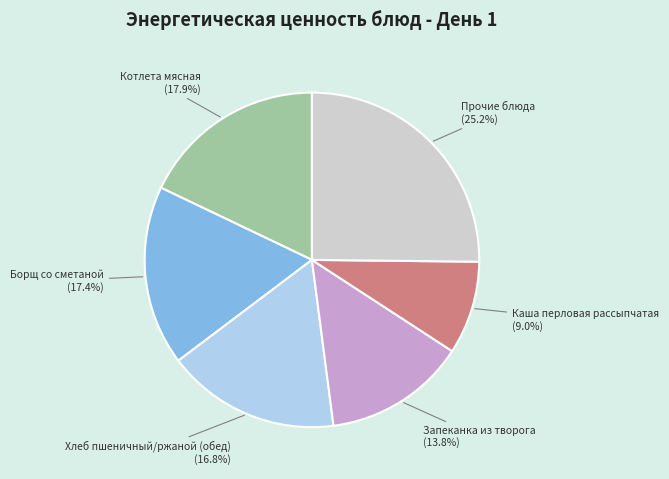

Which slice is the smallest?

Каша перловая рассыпчатая